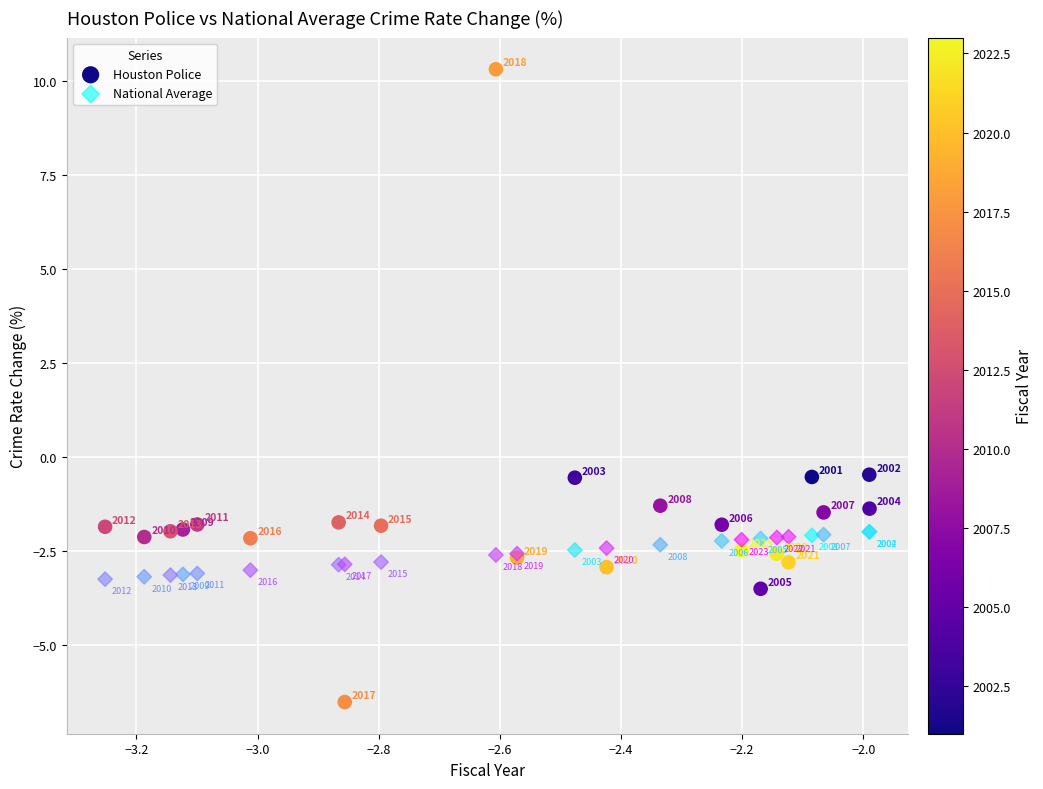

In the Houston Police series, what Y value is closest to 1?

-0.5